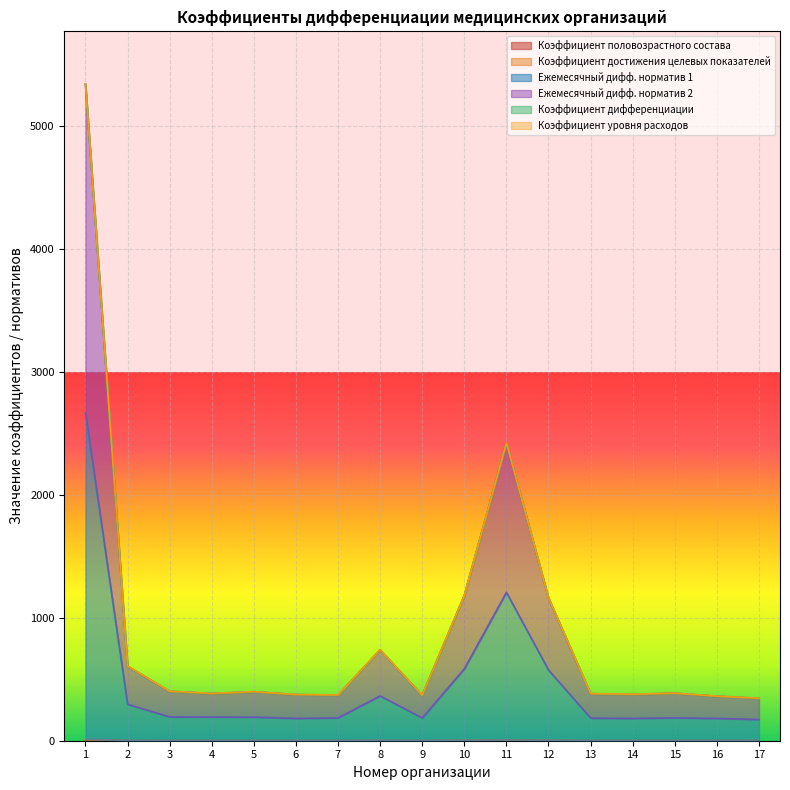

What is the approximate value of Коэффициент половозрастного состава at 15?

1.1